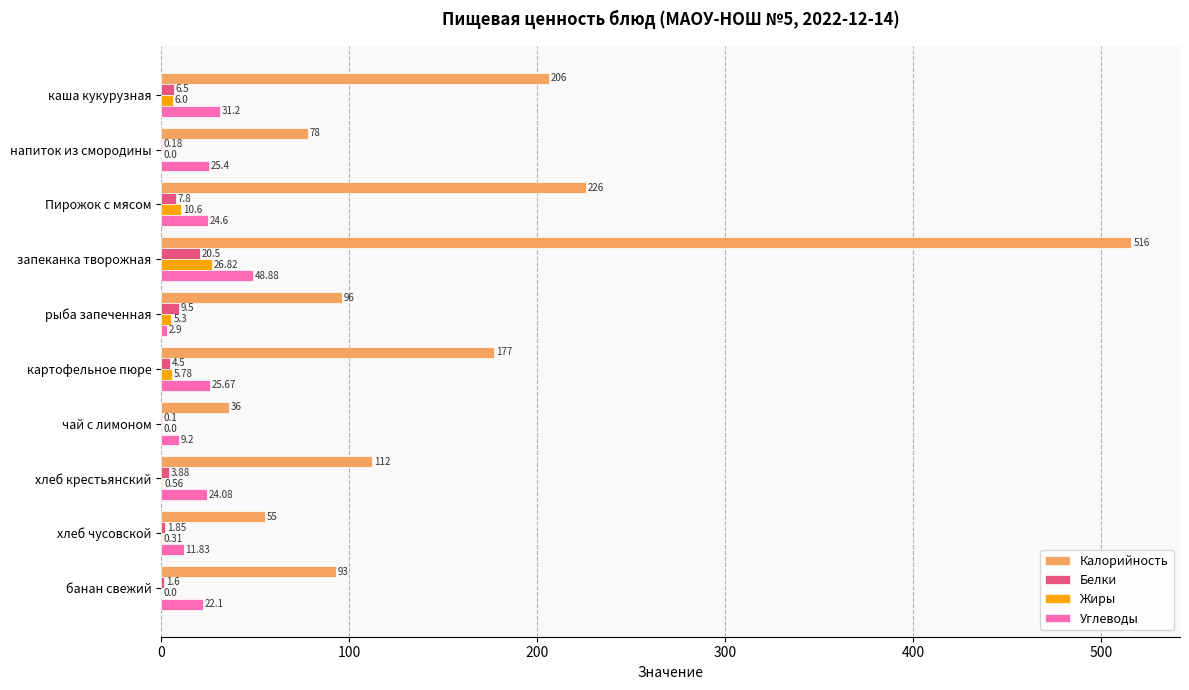

Where is Белки nearest to the value 10?

рыба запеченная